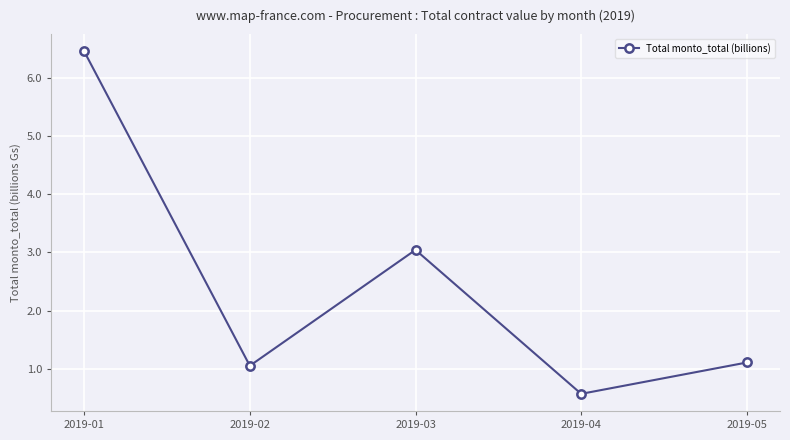

What is the value of the 1st point from the left?

6.5